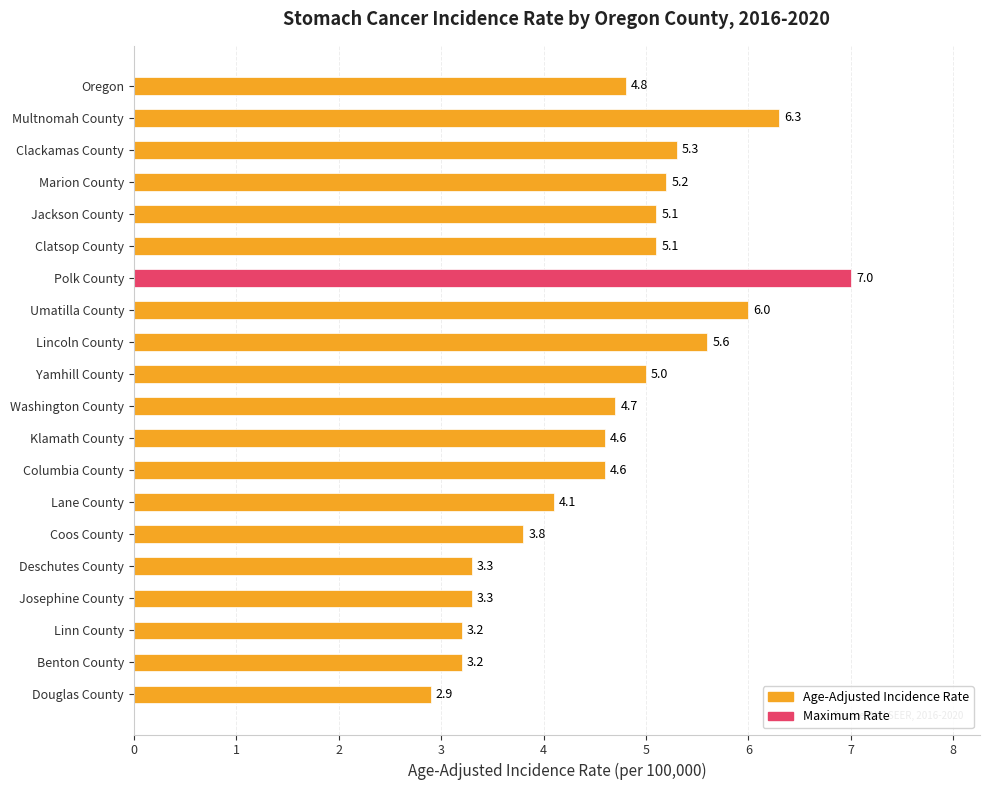

The value at Linn County is 3.2. True or false?

True